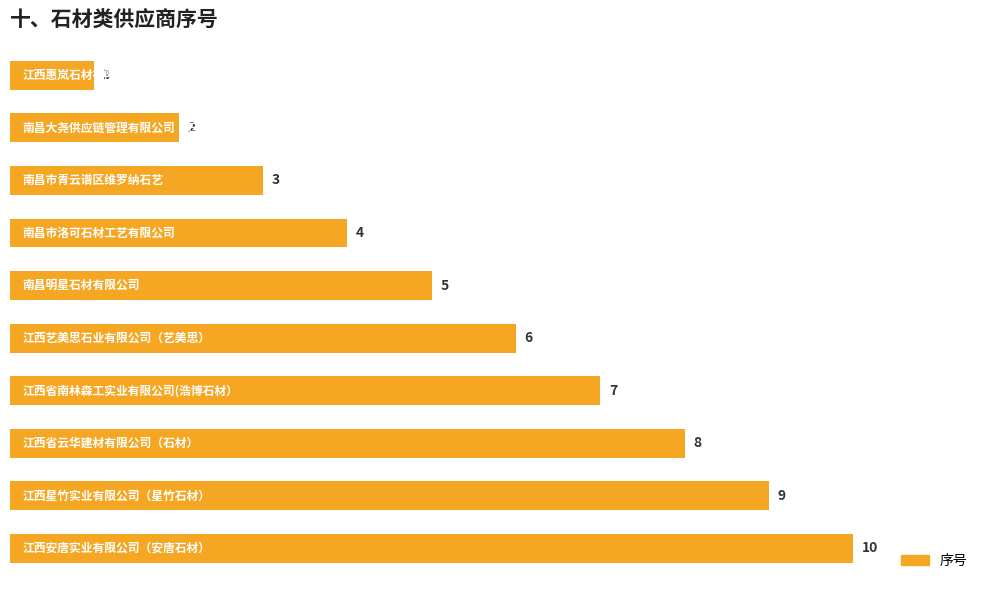

How many bars are there in total?

10